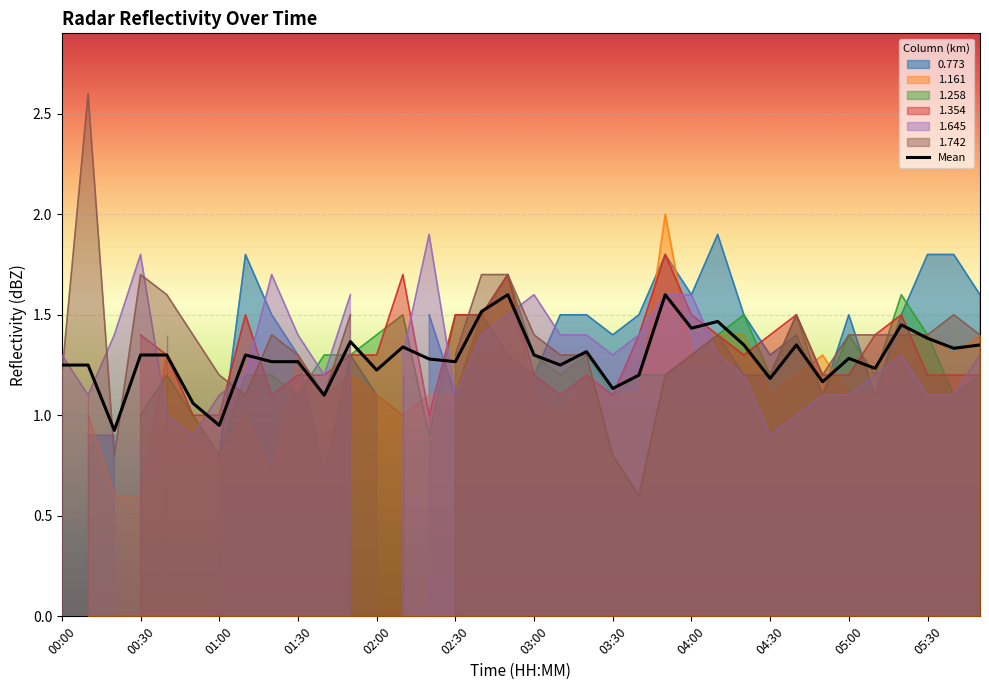

What is the minimum value for Mean?

0.9